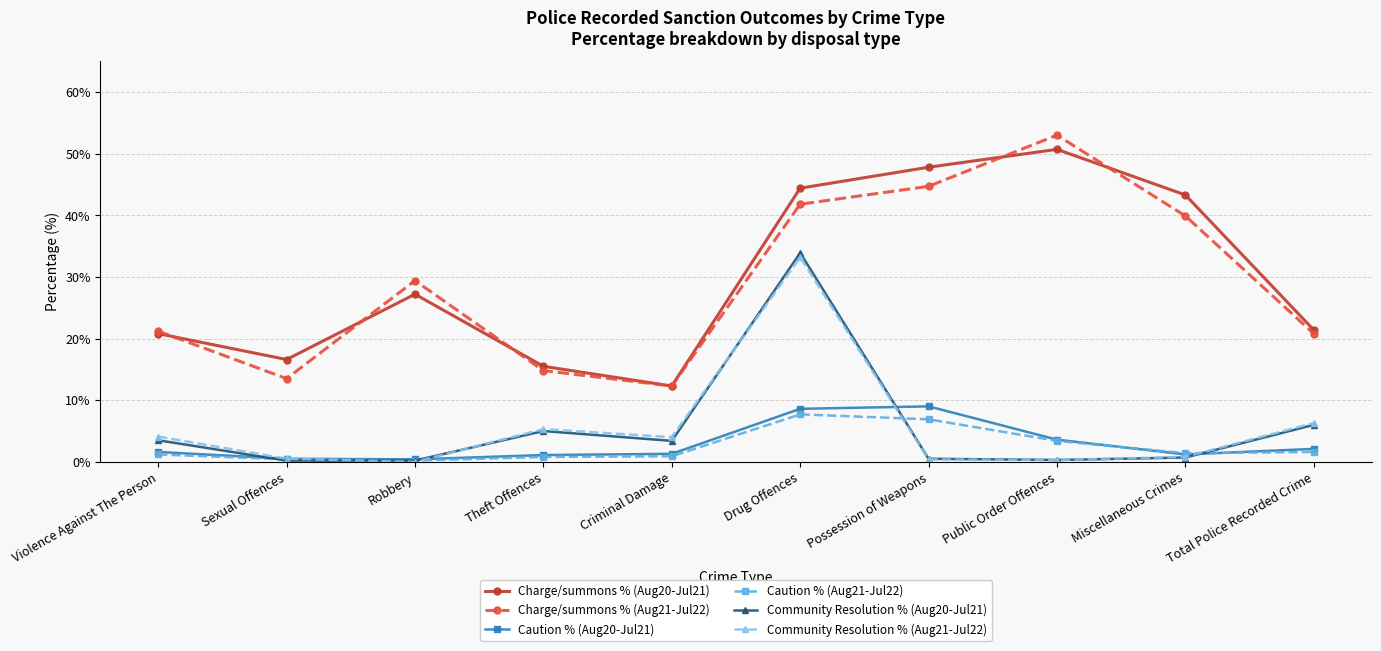

At how many categories does at least one series exceed 36?

4